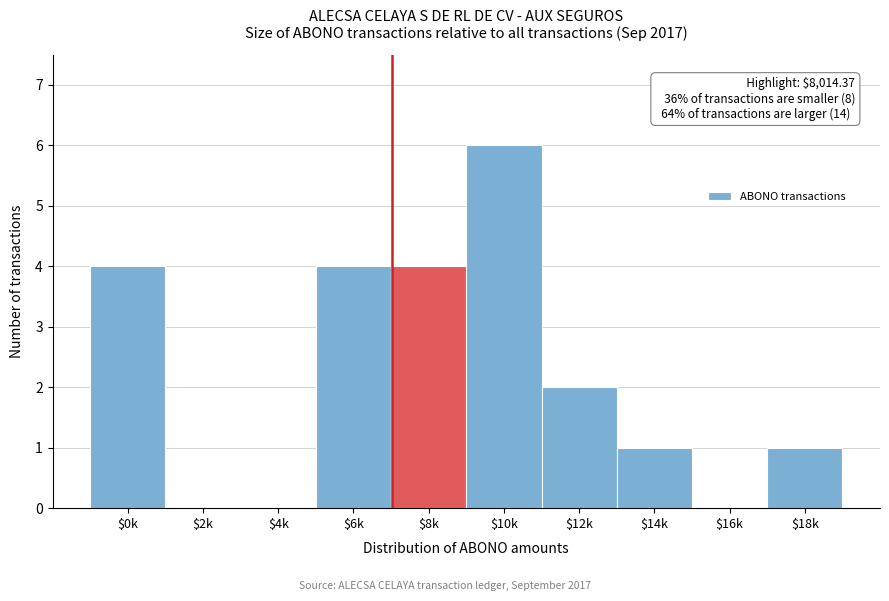

What is the sum of all values?

22